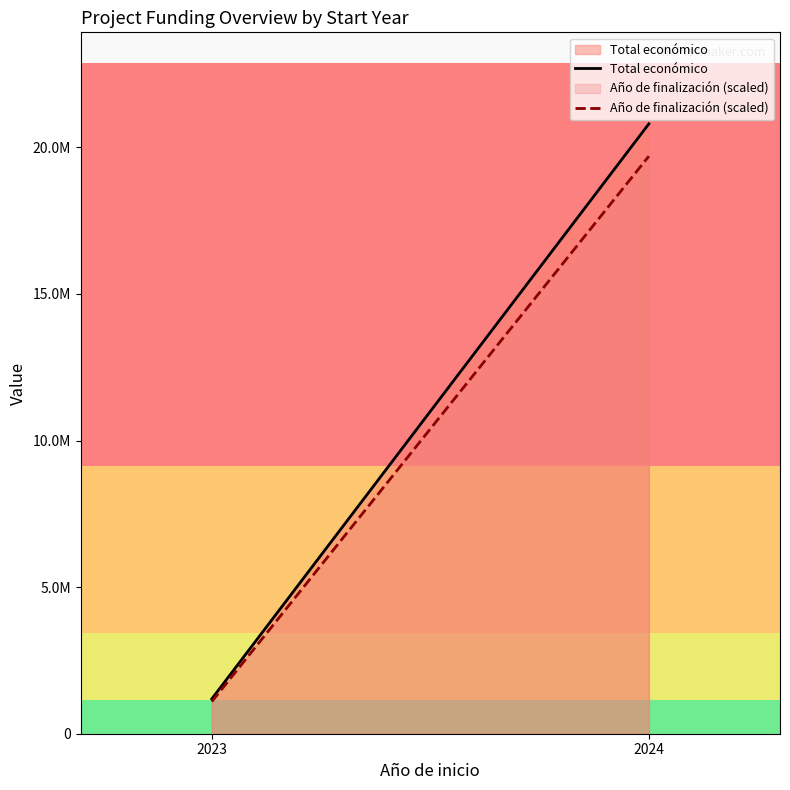

List the series in order of their peak value, highest first.

Total económico, Año de finalización (scaled)